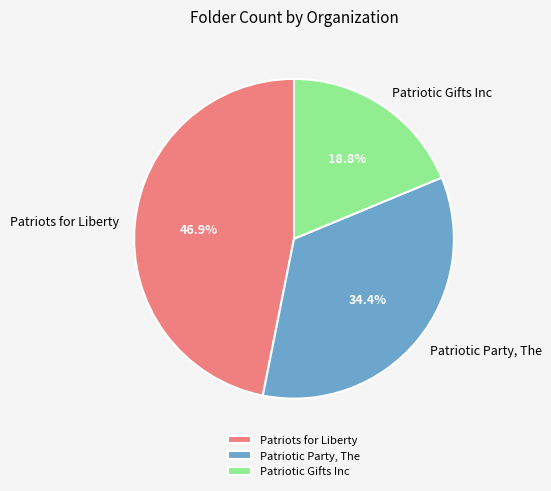

What percentage do Patriotic Party, The and Patriots for Liberty together represent?

81.2%